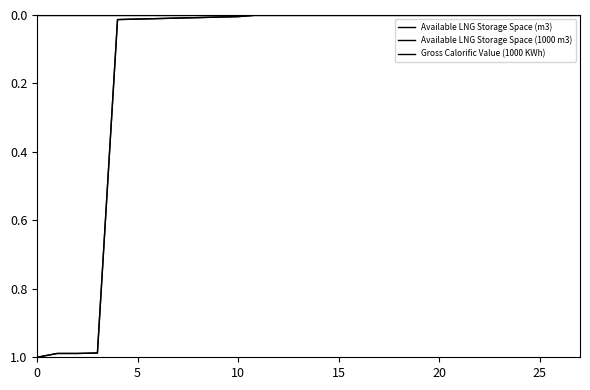

How many categories are shown in the chart?

28